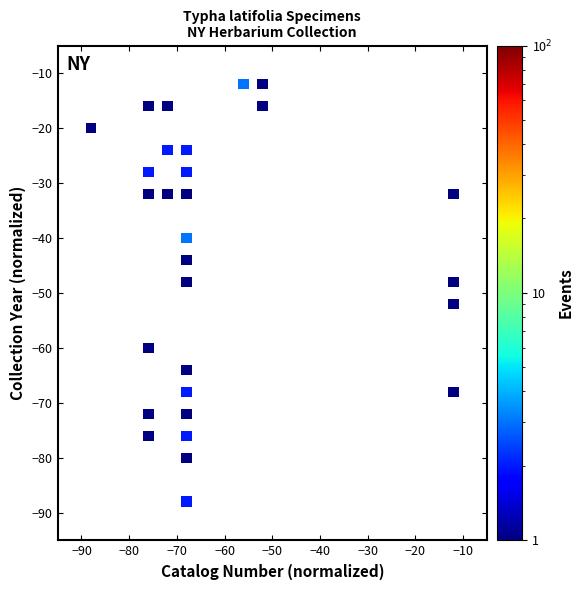

What is the range of X values (max minus min)?

76